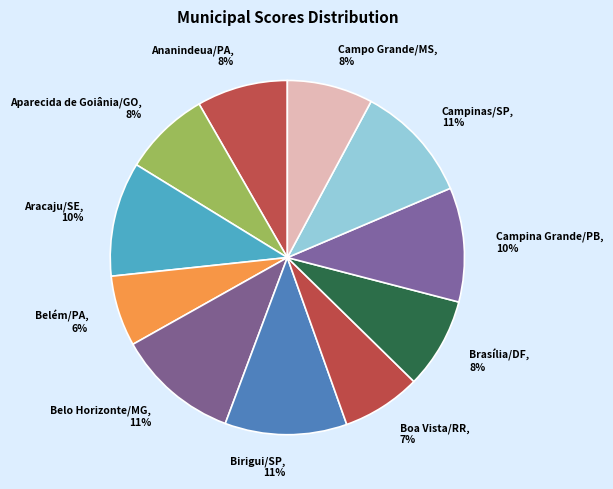

Which slice is the smallest?

Belém/PA